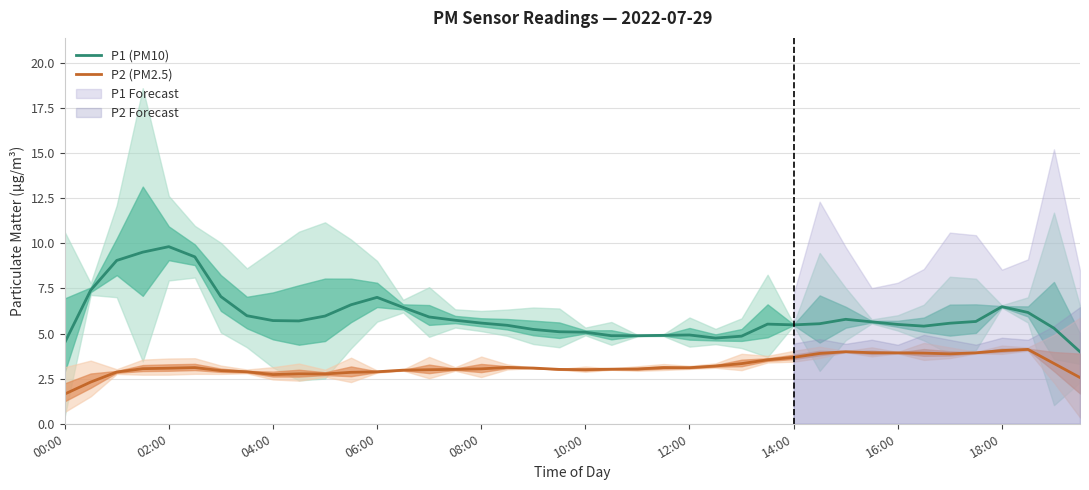

Rank the series at 39 from lowest to highest value.

P2 (PM2.5), P1 (PM10)